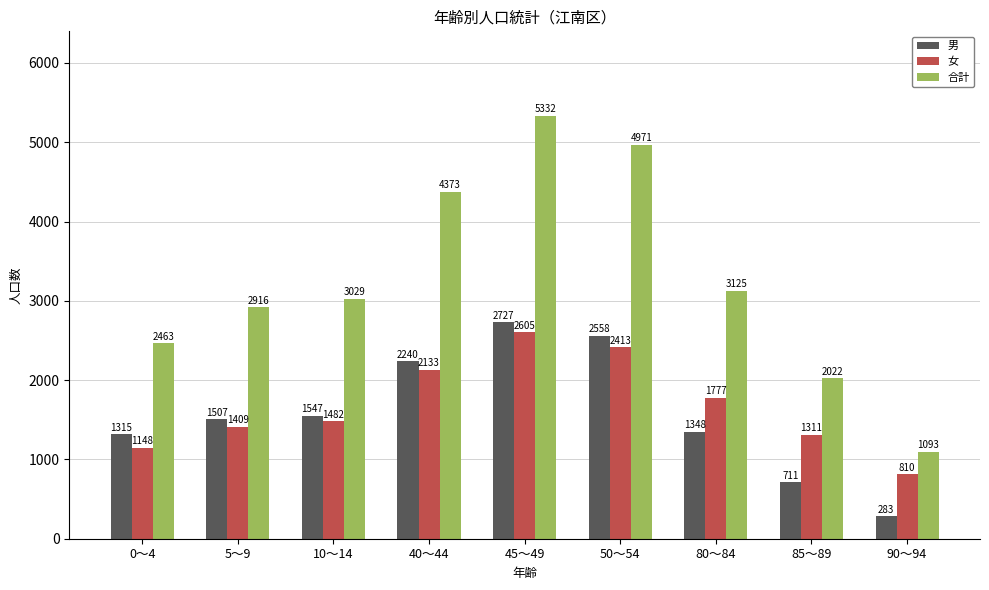

At how many categories does at least one series exceed 2284?

7